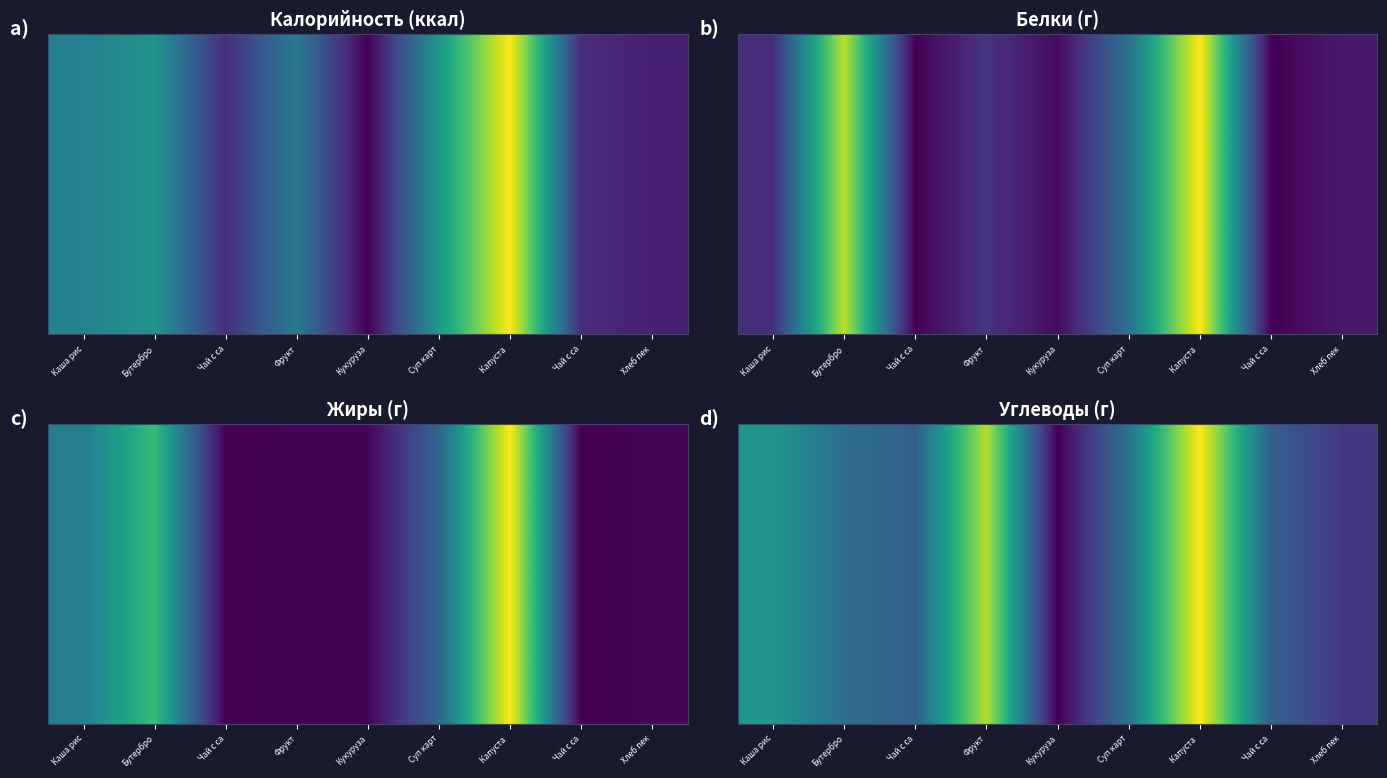

What is the average value?

0.4